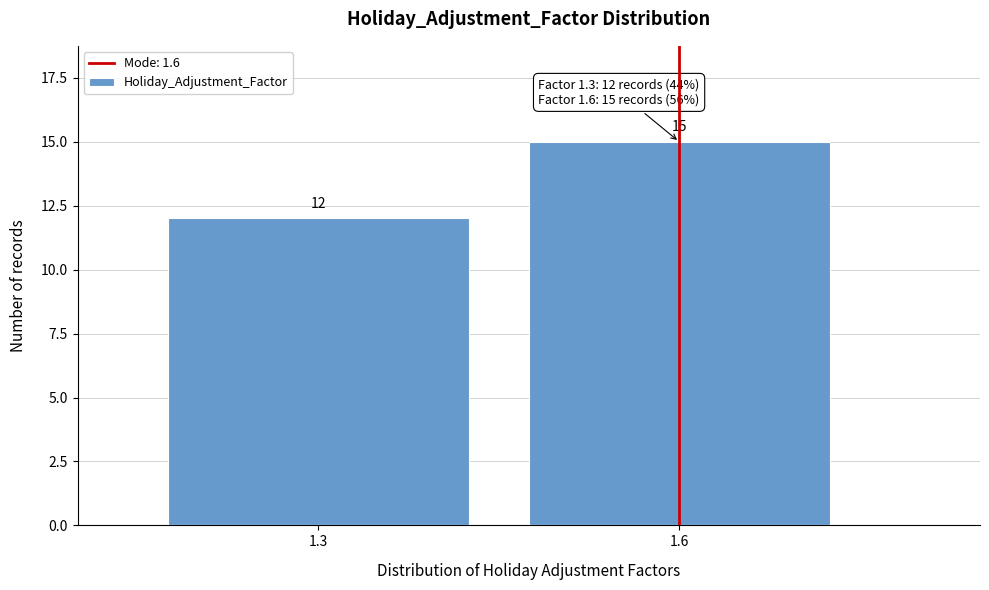

Reading left to right, transcribe all the data shown in this chart.

12	15